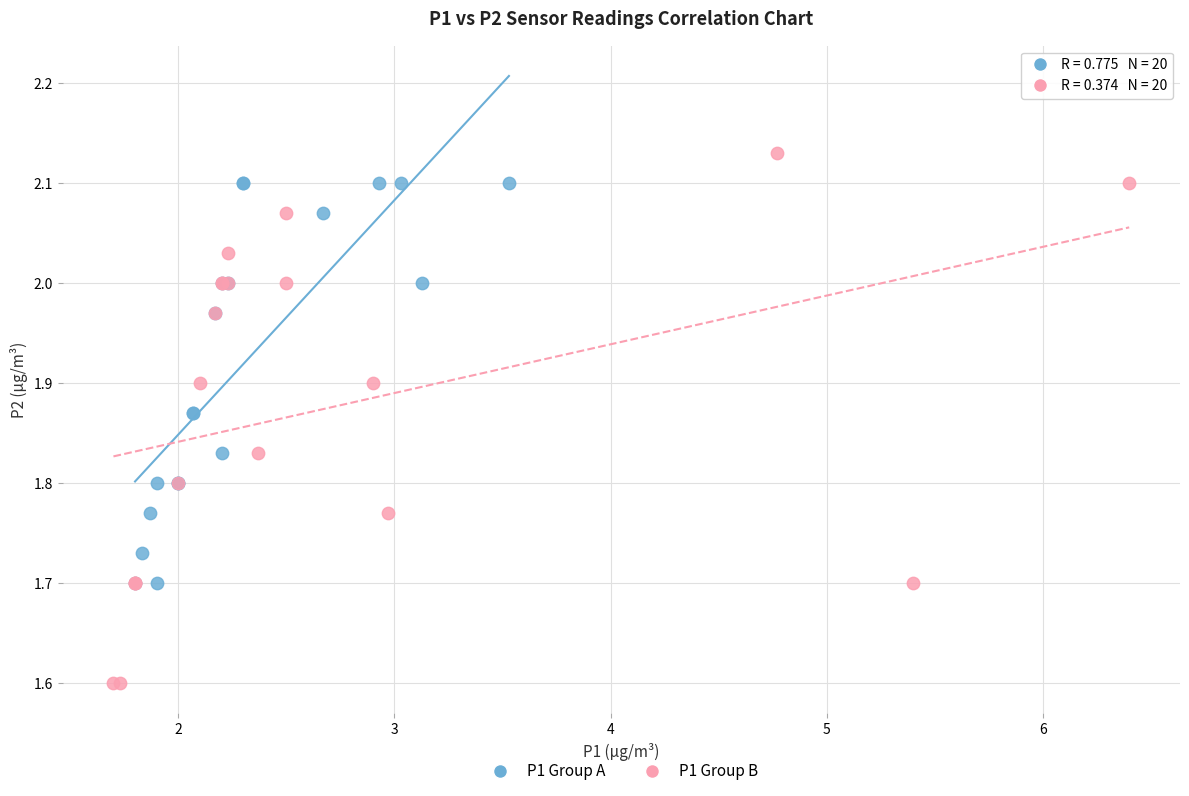

What are all the series names shown in the legend?

P1 Group A, P1 Group B